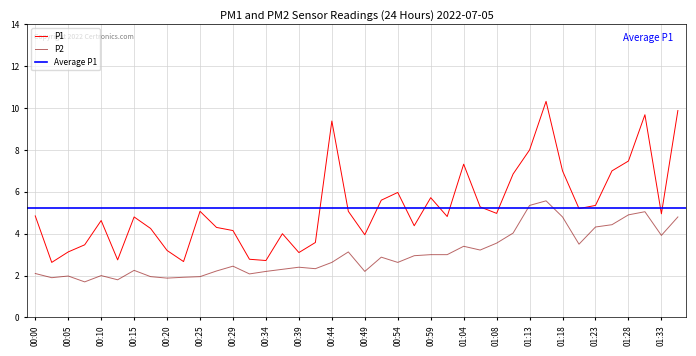

What is the difference between the maximum and second lowest values in the P2 series?

3.8